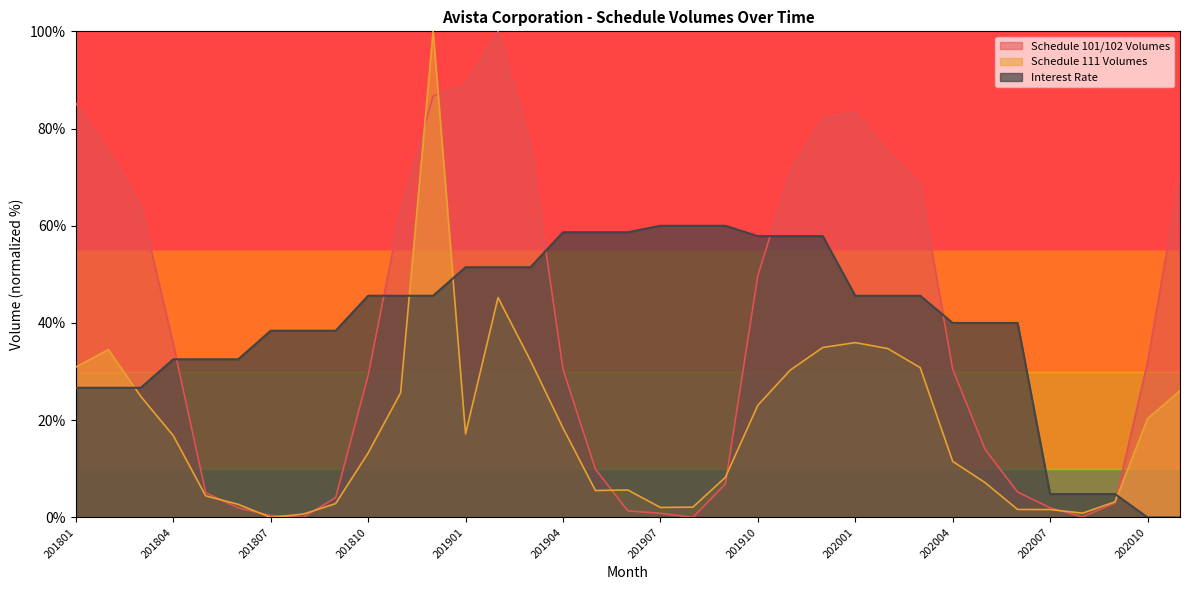

What are all the series names shown in the legend?

Schedule 101/102 Volumes, Schedule 111 Volumes, Interest Rate